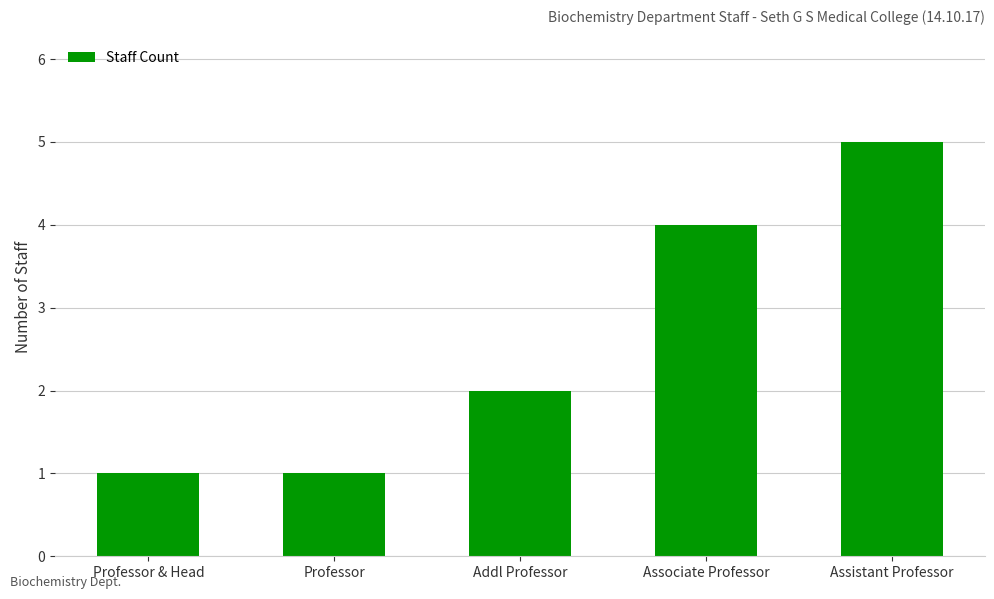

What is the sum of all values?

13